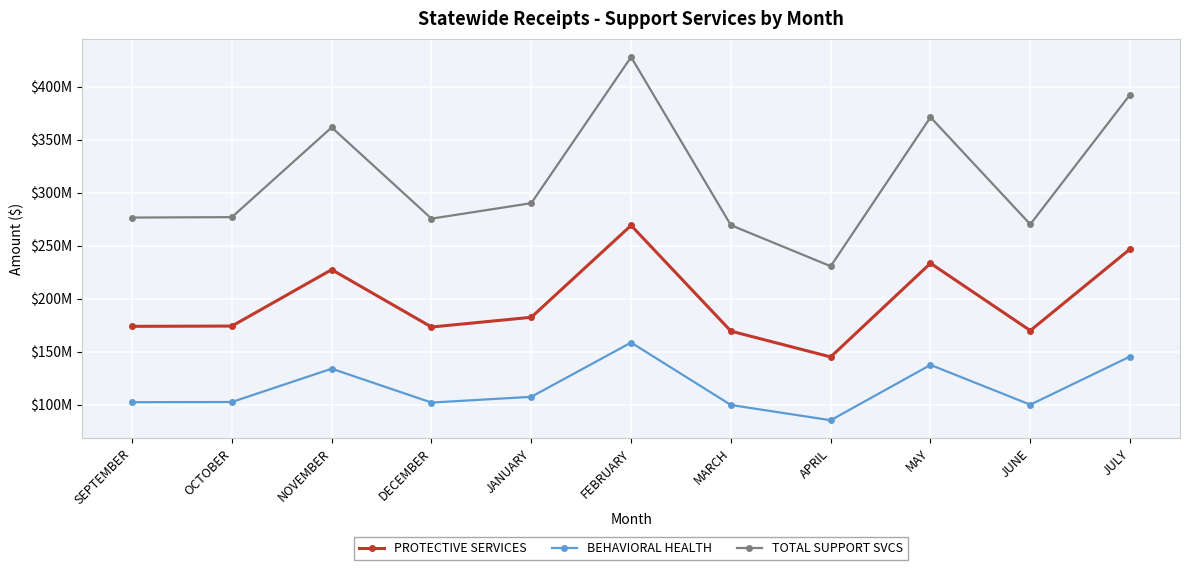

List the labels in order of BEHAVIORAL HEALTH value, smallest first.

APRIL, MARCH, JUNE, DECEMBER, SEPTEMBER, OCTOBER, JANUARY, NOVEMBER, MAY, JULY, FEBRUARY